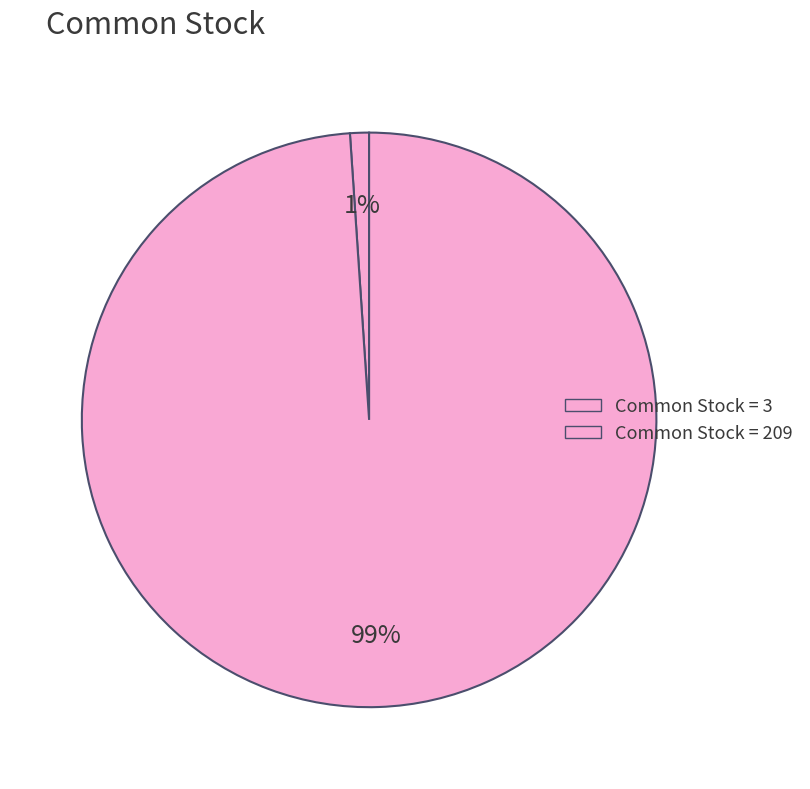

How many slices are in this pie chart?

2